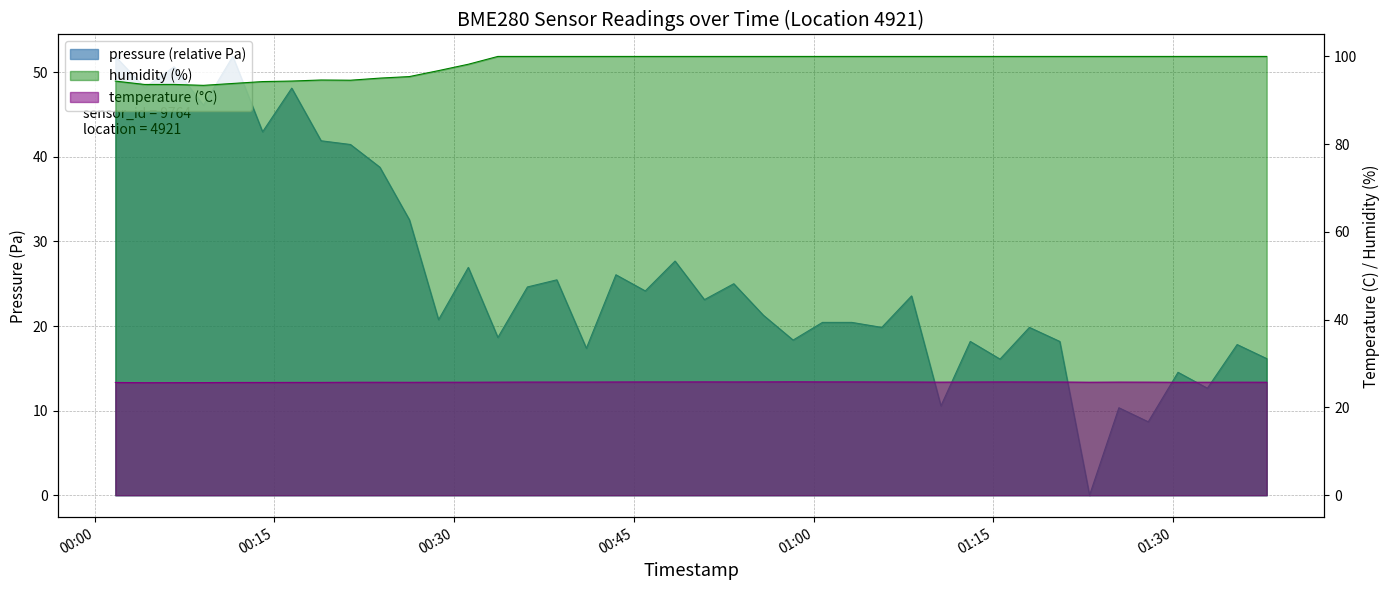

Which series has the largest range (max minus min)?

pressure